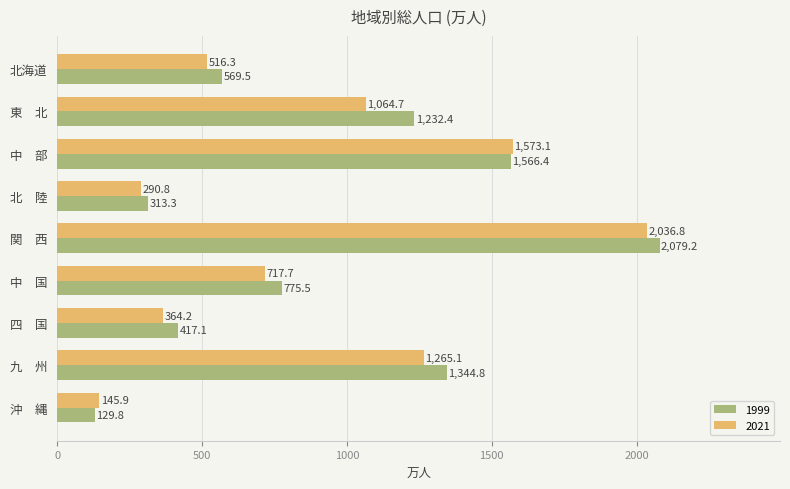

Where is 2021 nearest to the value 1091?

東　北